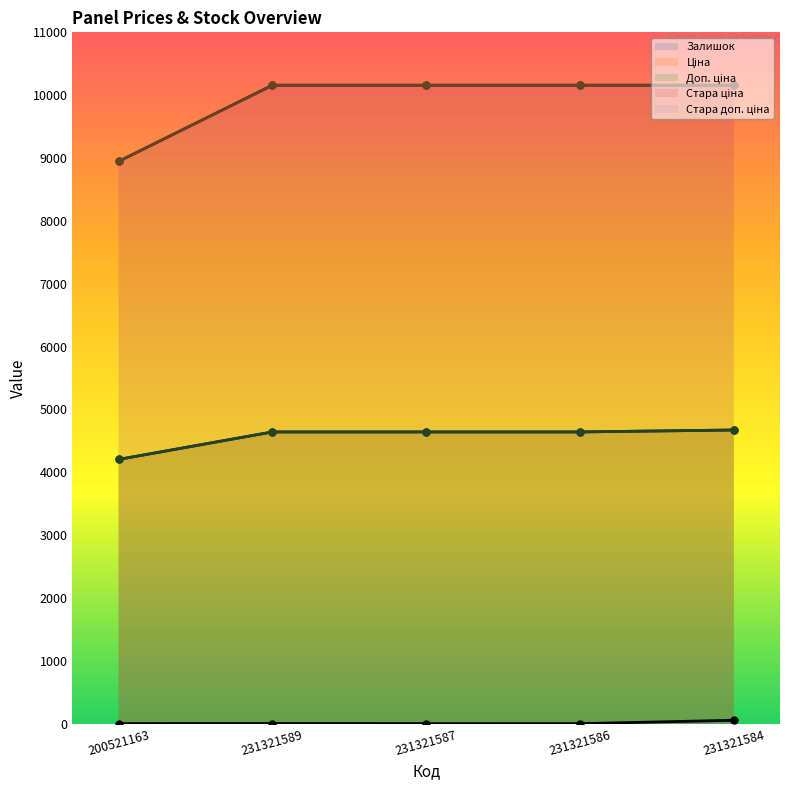

What is the difference between the highest and lowest values at 231321587?

10156.6